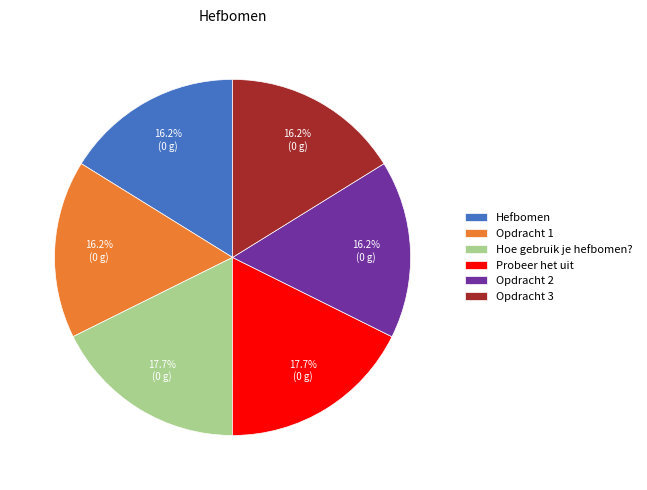

Does Hoe gebruik je hefbomen? represent more than half of the total?

No